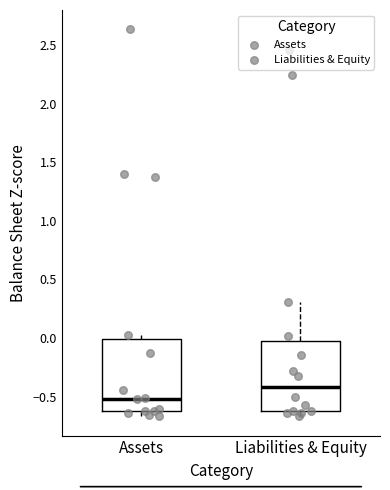

Which box's median line is the lowest?

Assets